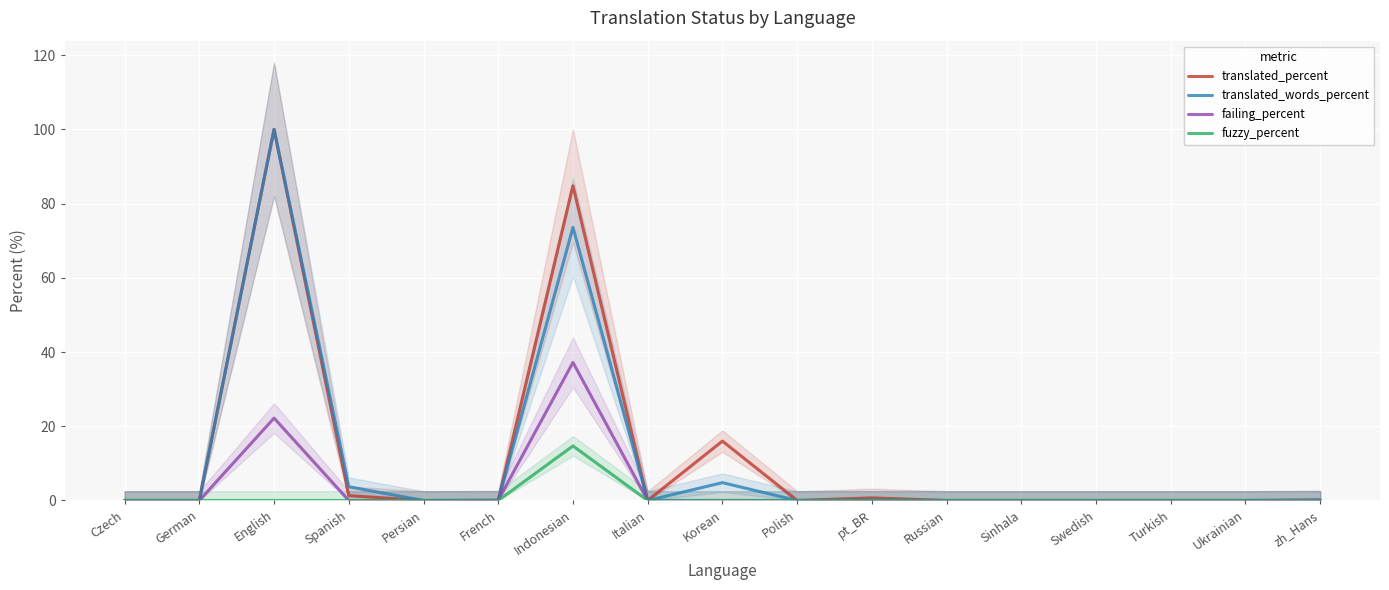

In fuzzy_percent, how many points are higher than both neighbors (excluding endpoints)?

1